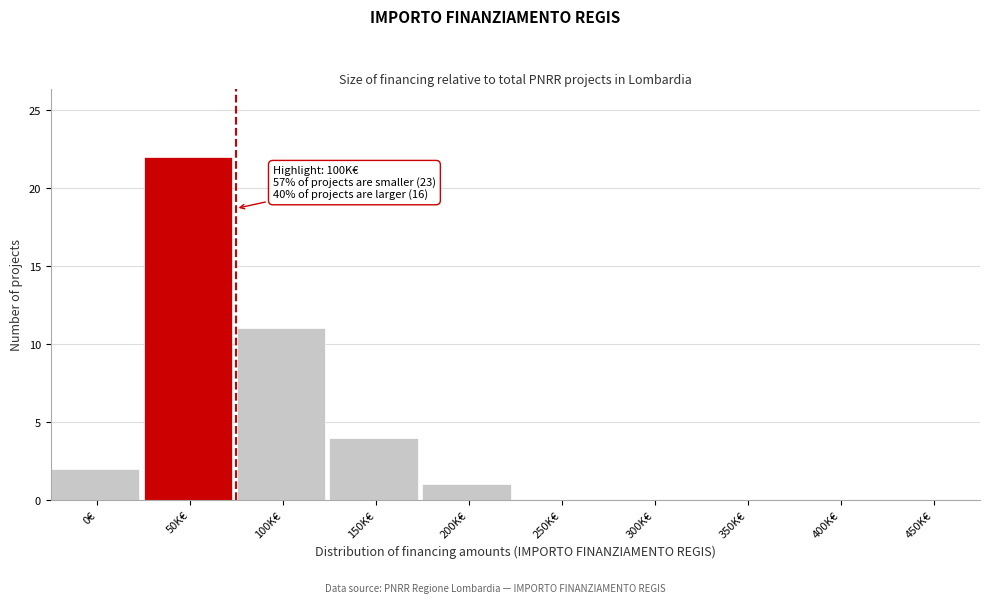

Reading right to left, what are all the values shown in this chart?

450K€=0	400K€=0	350K€=0	300K€=0	250K€=0	200K€=1	150K€=4	100K€=11	50K€=22	0€=2